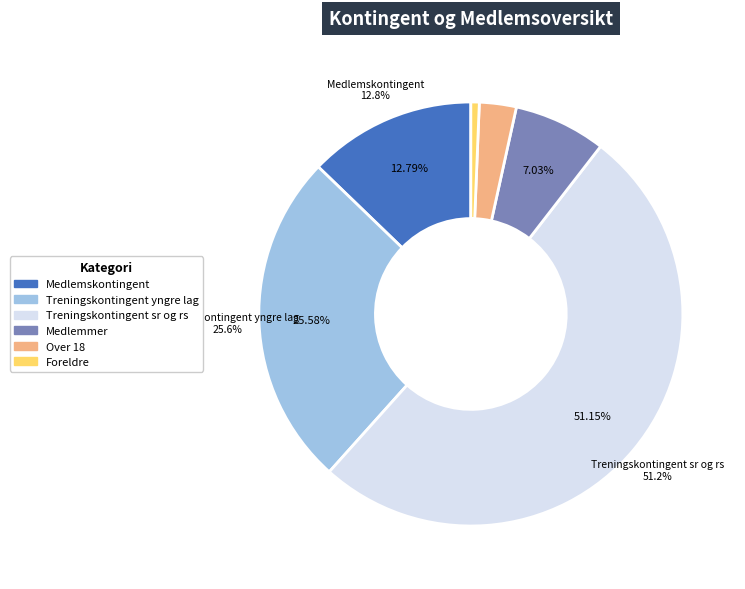

Does Treningskontingent yngre lag represent more than half of the total?

No